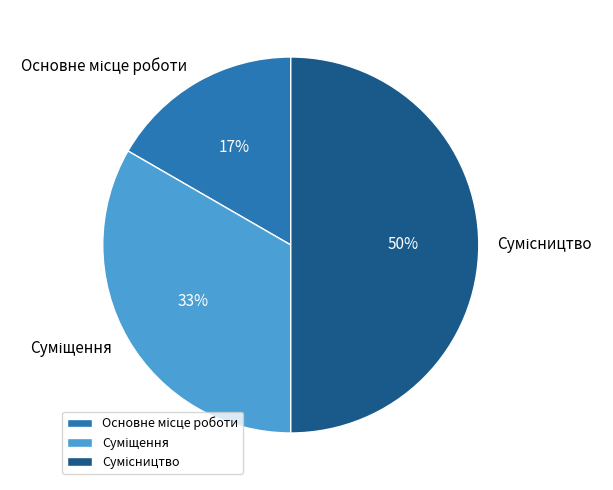

To the nearest percent, what is the difference between the largest and smallest slice percentages?

33%